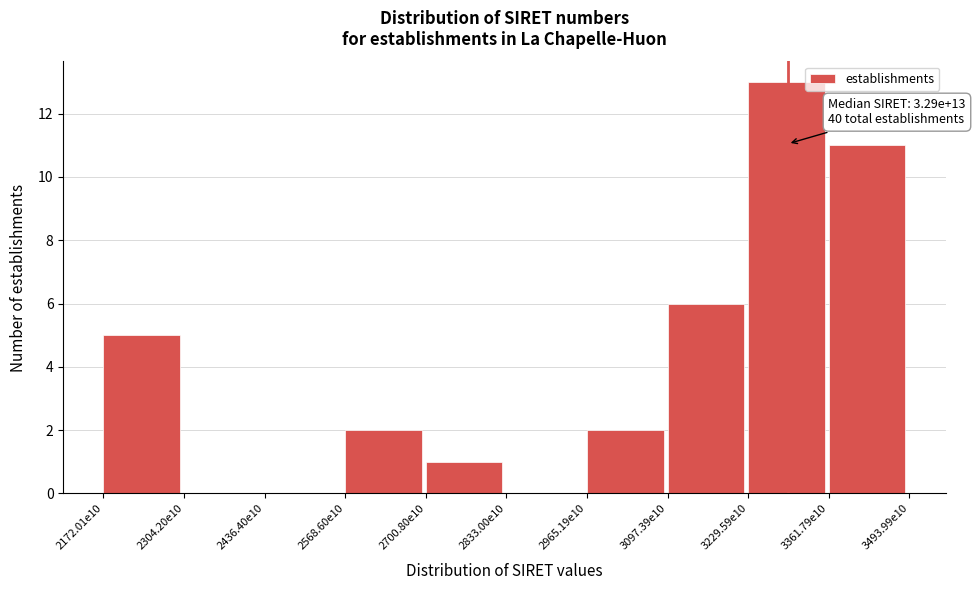

Reading left to right, what are all the values shown in this chart?

2172.01e10=5	2304.20e10=0	2436.40e10=0	2568.60e10=2	2700.80e10=1	2833.00e10=0	2965.19e10=2	3097.39e10=6	3229.59e10=13	3361.79e10=11